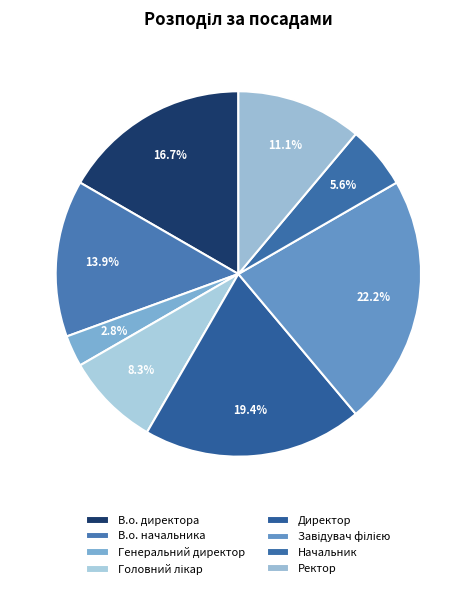

Count the number of slices in the pie.

8